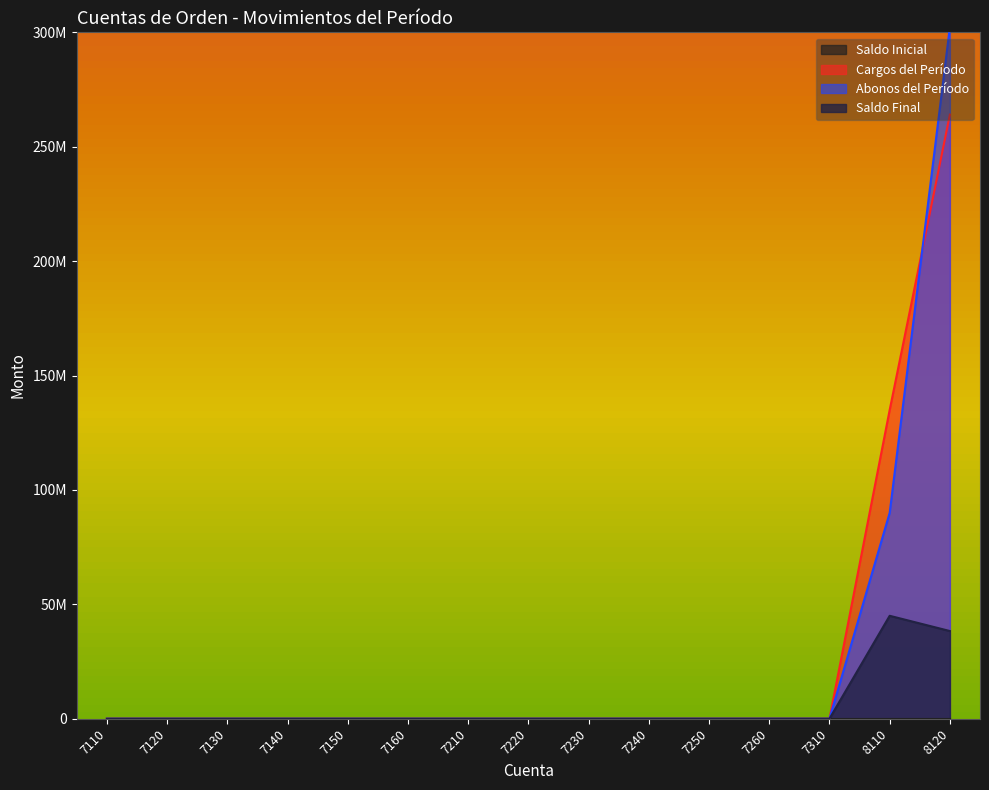

Which series has the largest total across all categories?

Cargos del Período